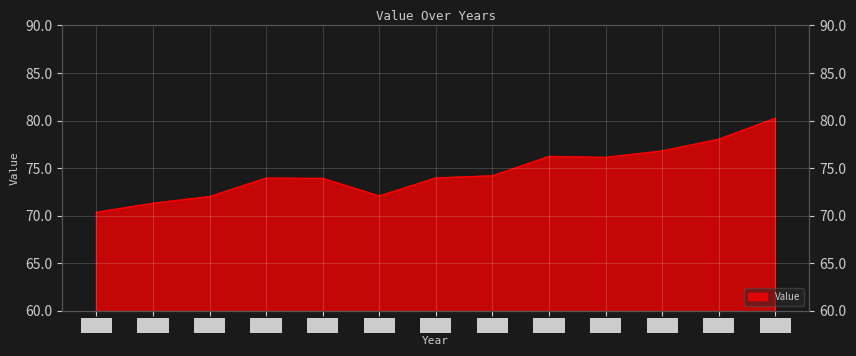

How many values exceed 73?

9